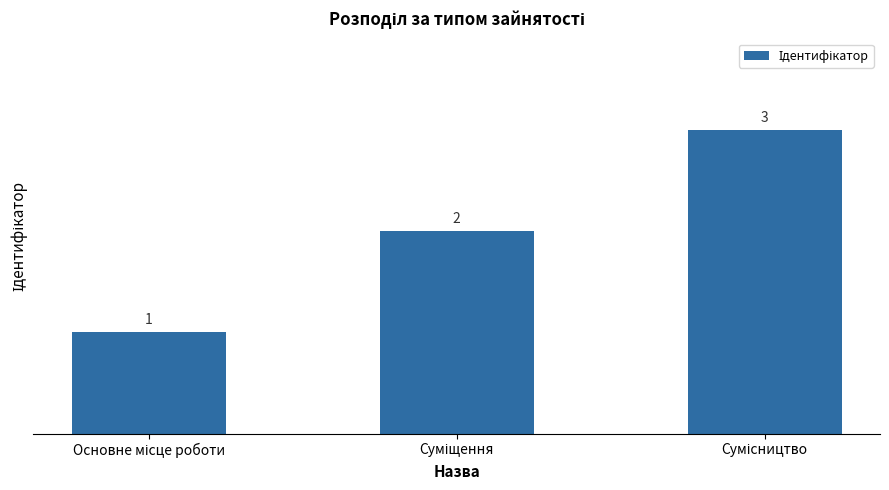

How many values are between 1 and 3?

3